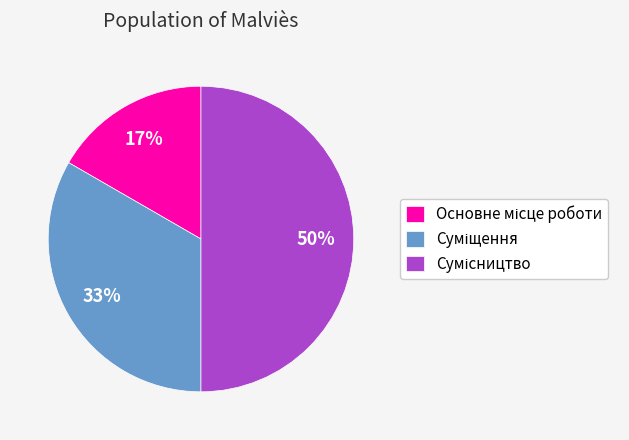

To the nearest percent, what is the difference between the largest and smallest slice percentages?

33%